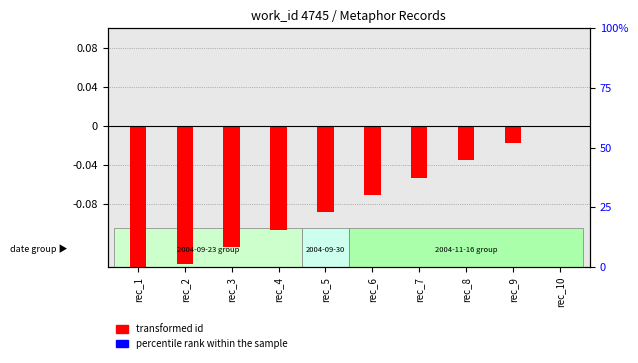

Reading left to right, what are all the values shown in this chart?

transformed id: rec_1=-0.2	rec_2=-0.1	rec_3=-0.1	rec_4=-0.1	rec_5=-0.1	rec_6=-0.1	rec_7=-0.1	rec_8=-0.0	rec_9=-0.0	rec_10=0.0
percentile rank within the sample: rec_1=0.0	rec_2=0.0	rec_3=0.0	rec_4=0.0	rec_5=0.0	rec_6=0.0	rec_7=0.0	rec_8=0.0	rec_9=0.0	rec_10=0.0